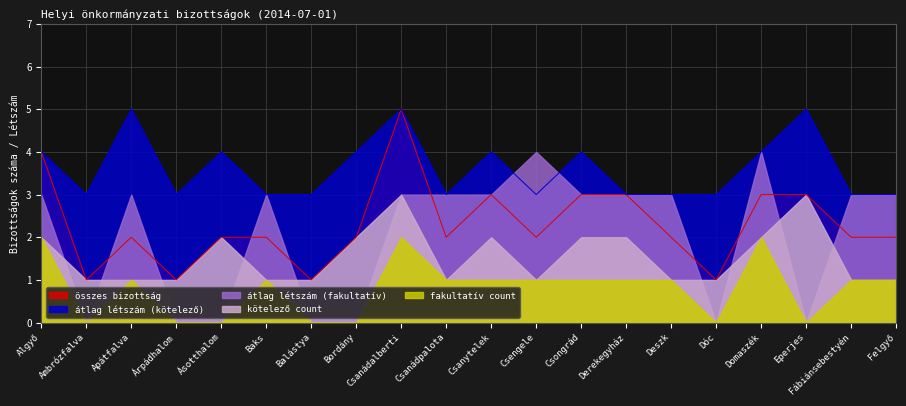

Between Csengele and Fábiánsebestyén, which series saw the biggest shift?

átlag létszám (fakultatív)